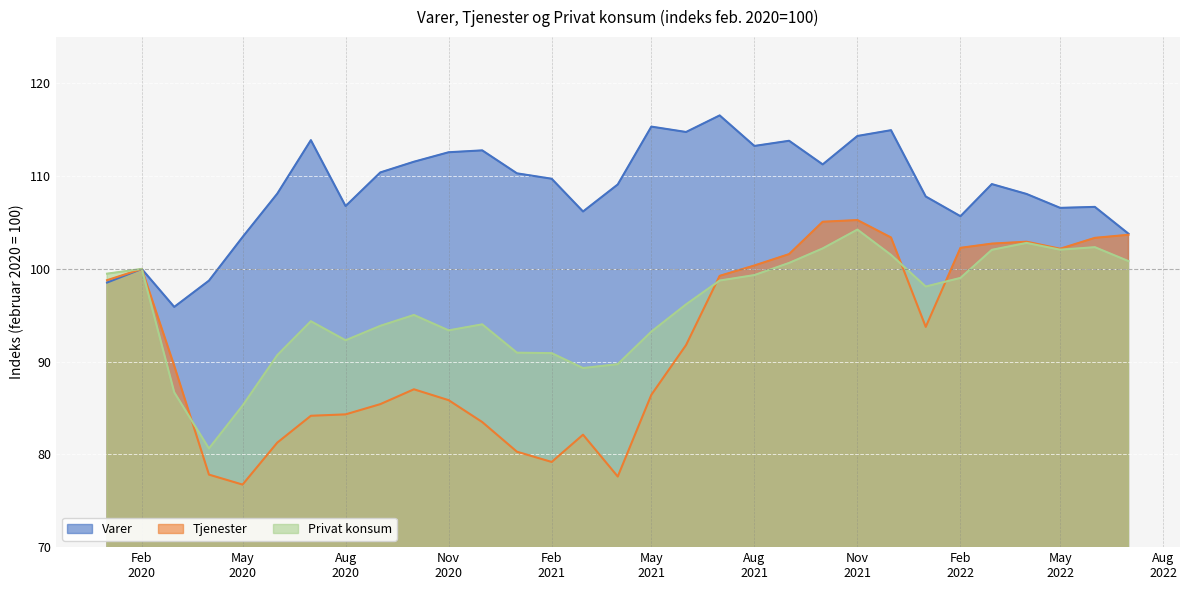

How many interior local peaks does the Privat konsum series have?

7